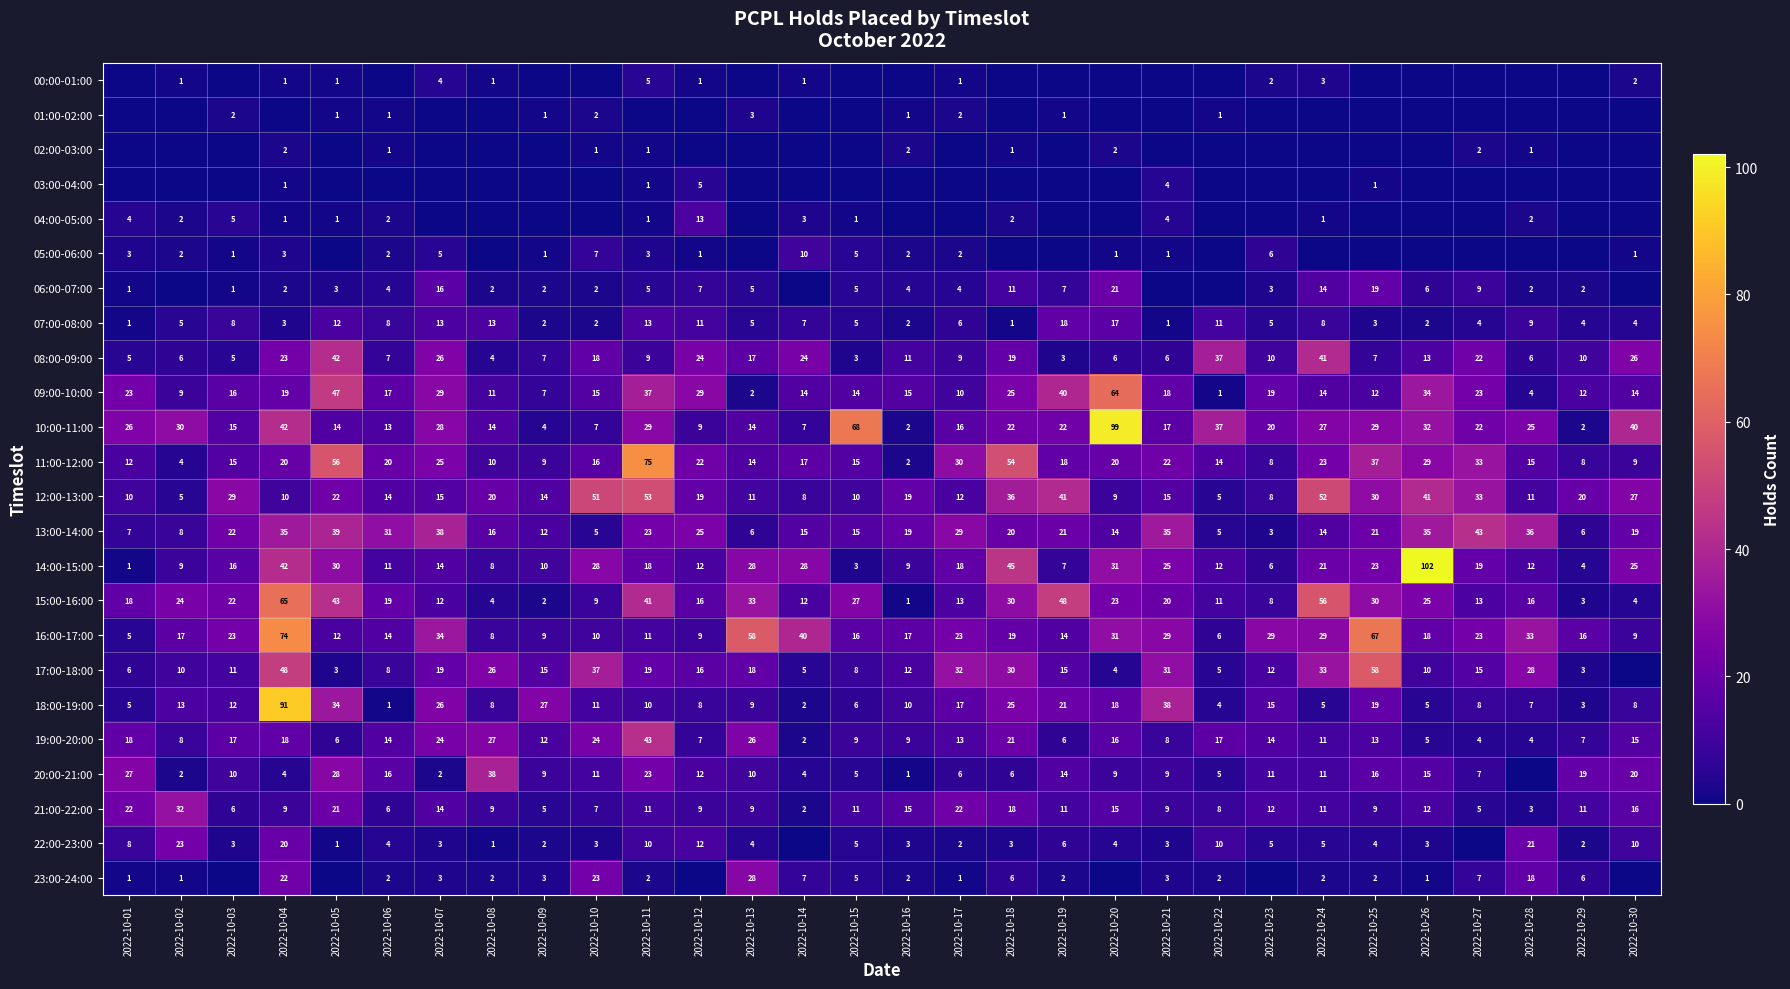

Count the number of categories in the chart.

30